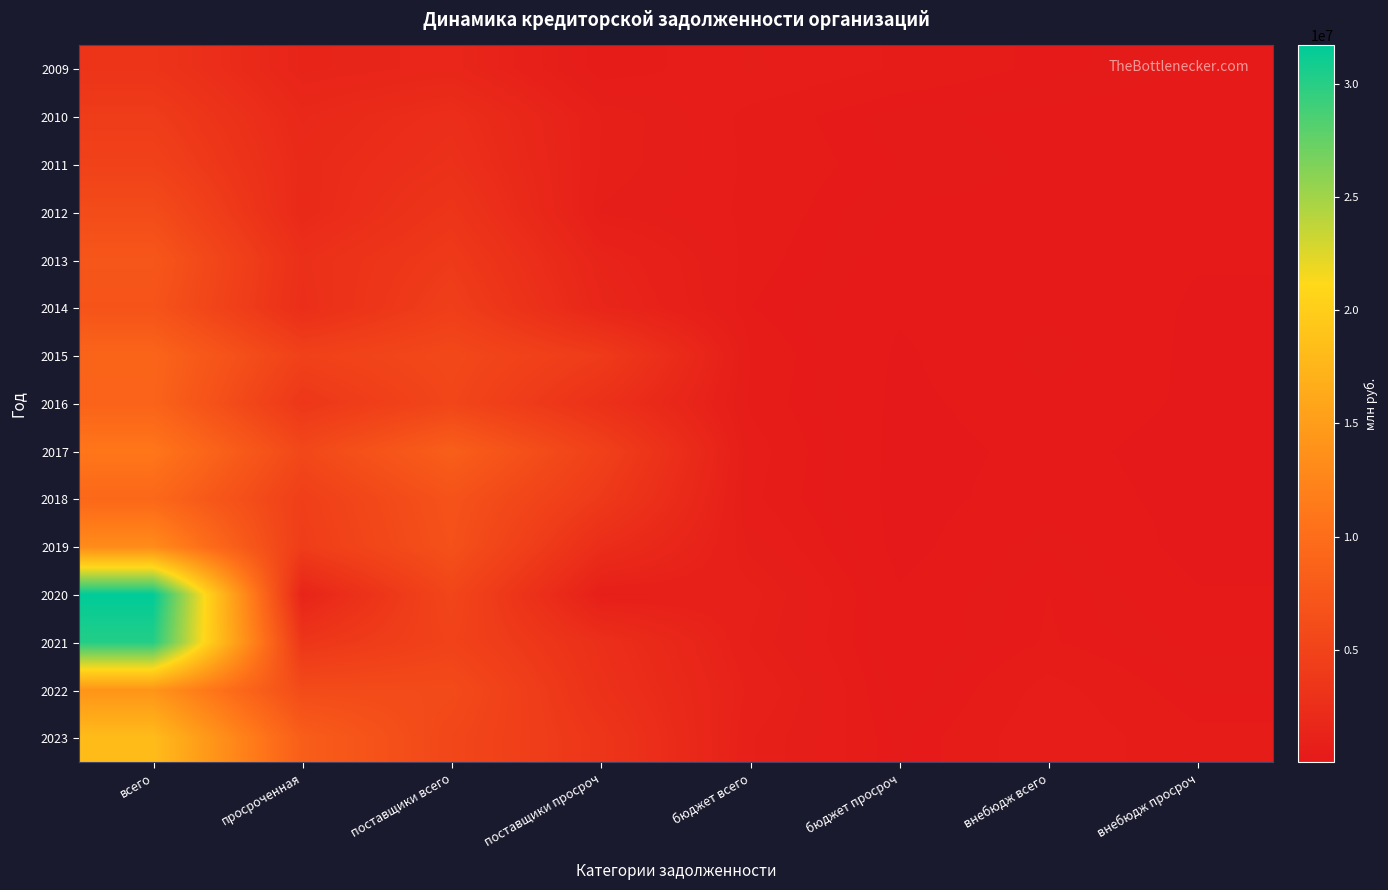

Between бюджет просроч and поставщики всего, which is larger?

поставщики всего